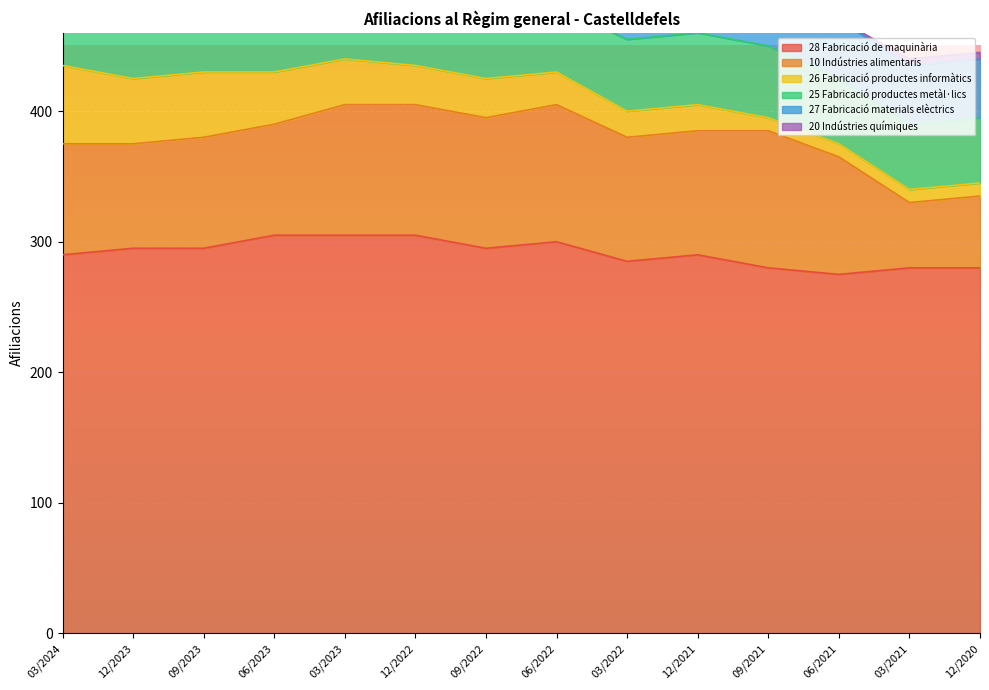

Reading left to right, what are all the values shown in this chart?

28 Fabricació de maquinària: 03/2024=290	12/2023=295	09/2023=295	06/2023=305	03/2023=305	12/2022=305	09/2022=295	06/2022=300	03/2022=285	12/2021=290	09/2021=280	06/2021=275	03/2021=280	12/2020=280
10 Indústries alimentaris: 03/2024=85	12/2023=80	09/2023=85	06/2023=85	03/2023=100	12/2022=100	09/2022=100	06/2022=105	03/2022=95	12/2021=95	09/2021=105	06/2021=90	03/2021=50	12/2020=55
26 Fabricació productes informàtics: 03/2024=60	12/2023=50	09/2023=50	06/2023=40	03/2023=35	12/2022=30	09/2022=30	06/2022=25	03/2022=20	12/2021=20	09/2021=10	06/2021=10	03/2021=10	12/2020=10
25 Fabricació productes metàl·lics: 03/2024=50	12/2023=55	09/2023=60	06/2023=60	03/2023=55	12/2022=50	09/2022=50	06/2022=50	03/2022=55	12/2021=55	09/2021=55	06/2021=50	03/2021=50	12/2020=50
27 Fabricació materials elèctrics: 03/2024=50	12/2023=50	09/2023=50	06/2023=50	03/2023=50	12/2022=50	09/2022=50	06/2022=50	03/2022=50	12/2021=45	09/2021=45	06/2021=45	03/2021=45	12/2020=45
20 Indústries químiques: 03/2024=25	12/2023=25	09/2023=25	06/2023=35	03/2023=35	12/2022=20	09/2022=20	06/2022=20	03/2022=15	12/2021=20	09/2021=20	06/2021=0	03/2021=5	12/2020=5